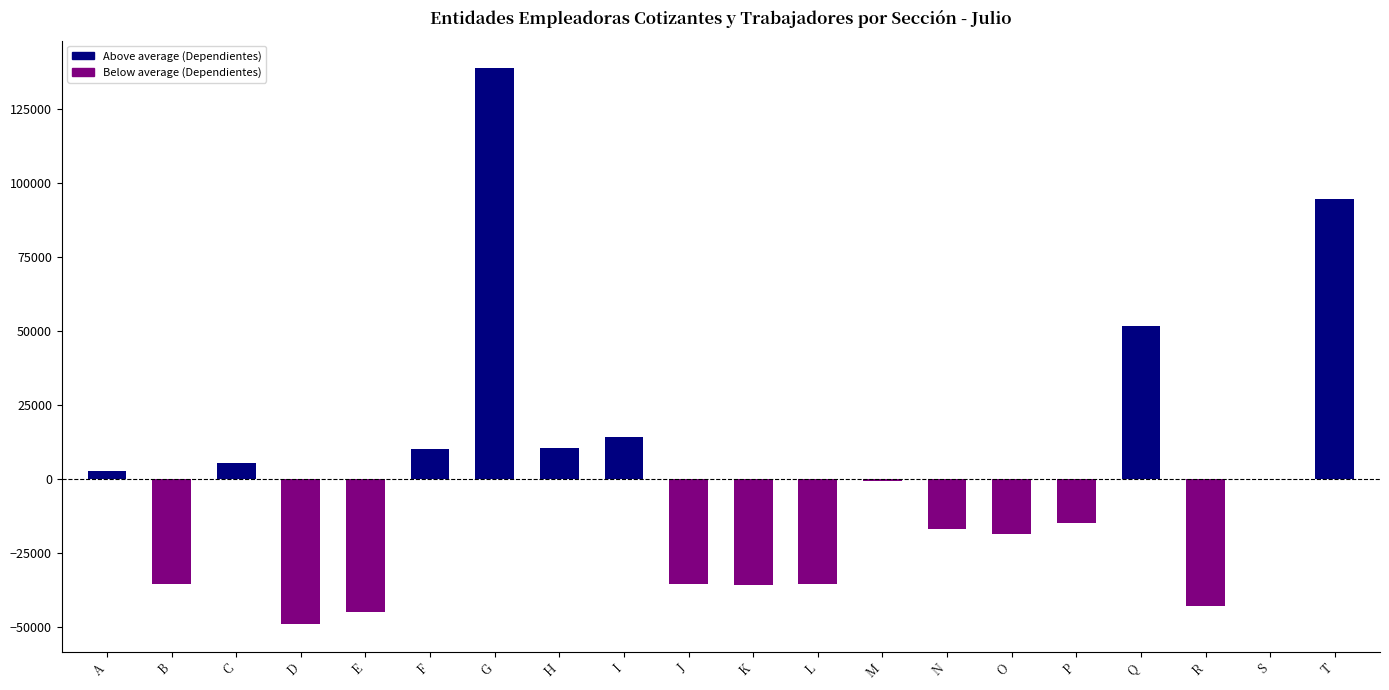

How many distinct data groups are displayed?

1